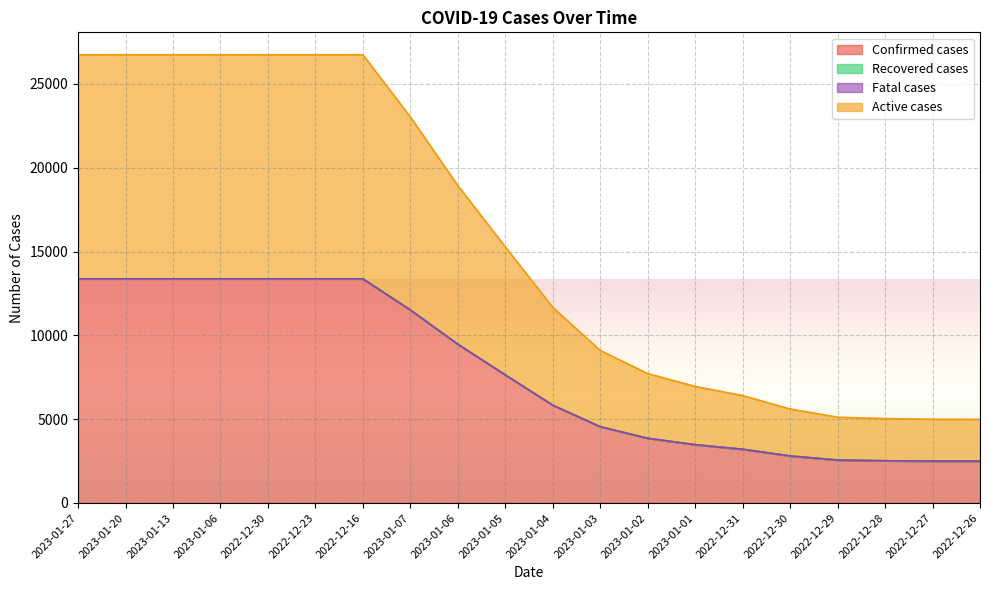

At which category is the sum across all series the highest?

2023-01-27